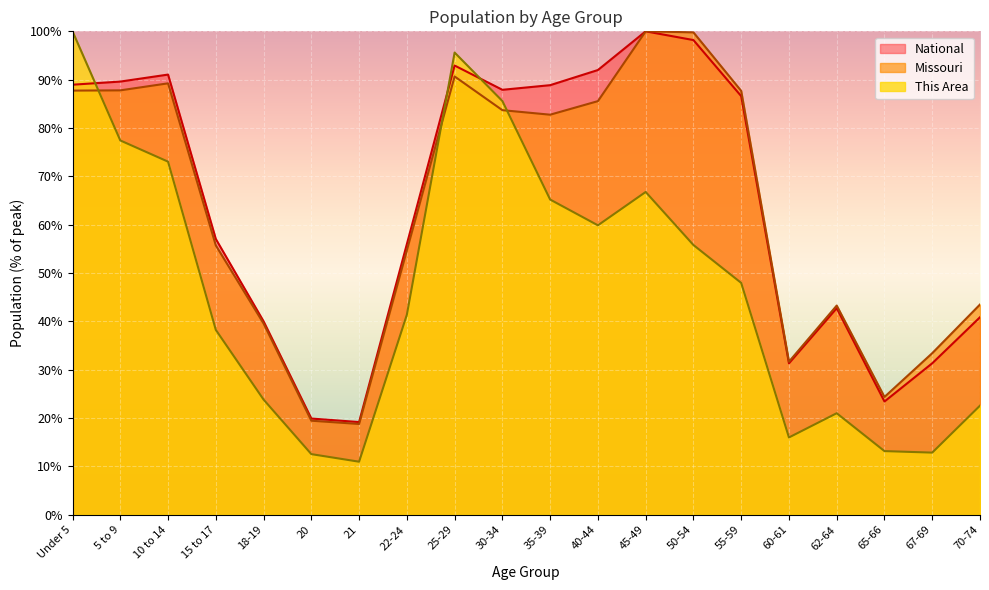

What are all the series names shown in the legend?

National, Missouri, This Area